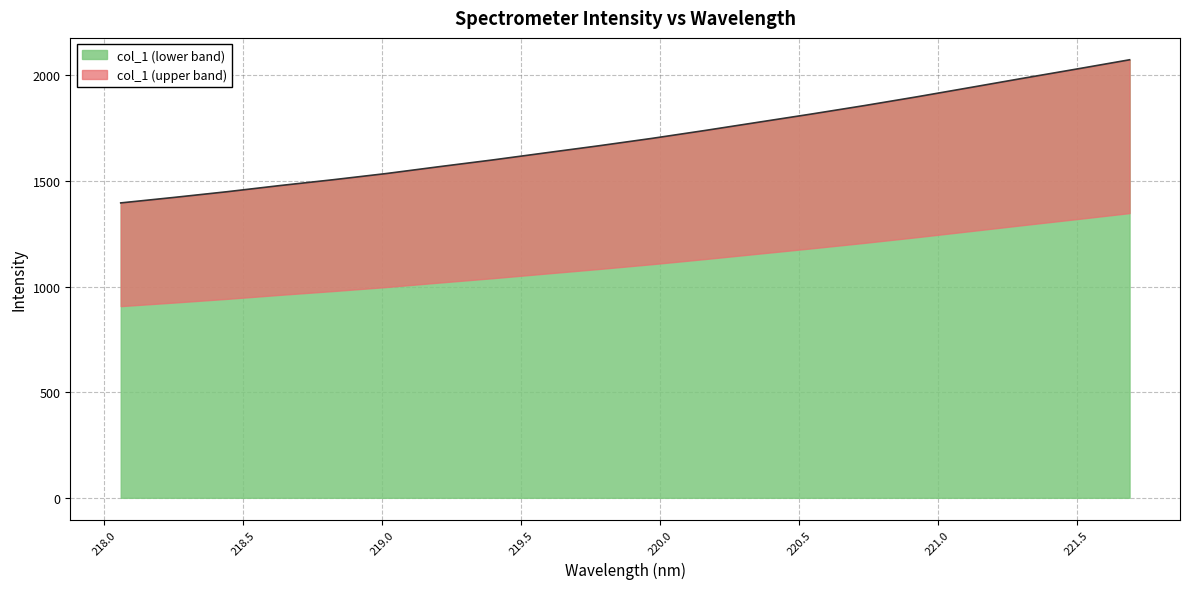

What is the change in value from 221.1174 to 221.4993?

+87.2